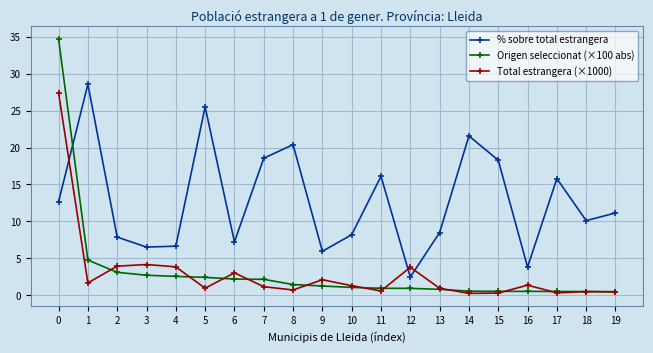

Which series ends up on top after the final intersection of % sobre total estrangera and Origen seleccionat (×100 abs)?

% sobre total estrangera